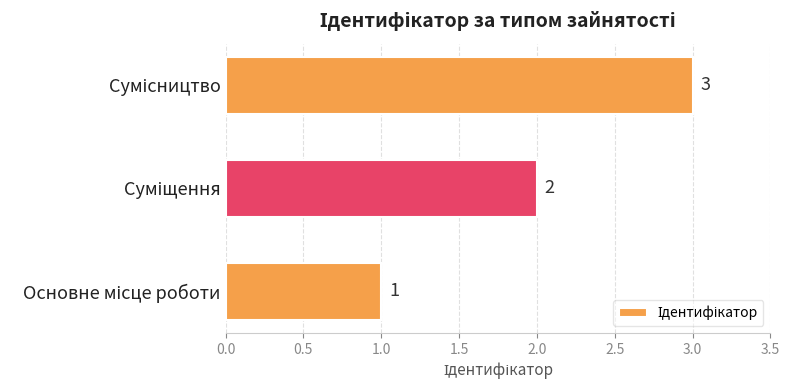

How many data points does each series have?

3